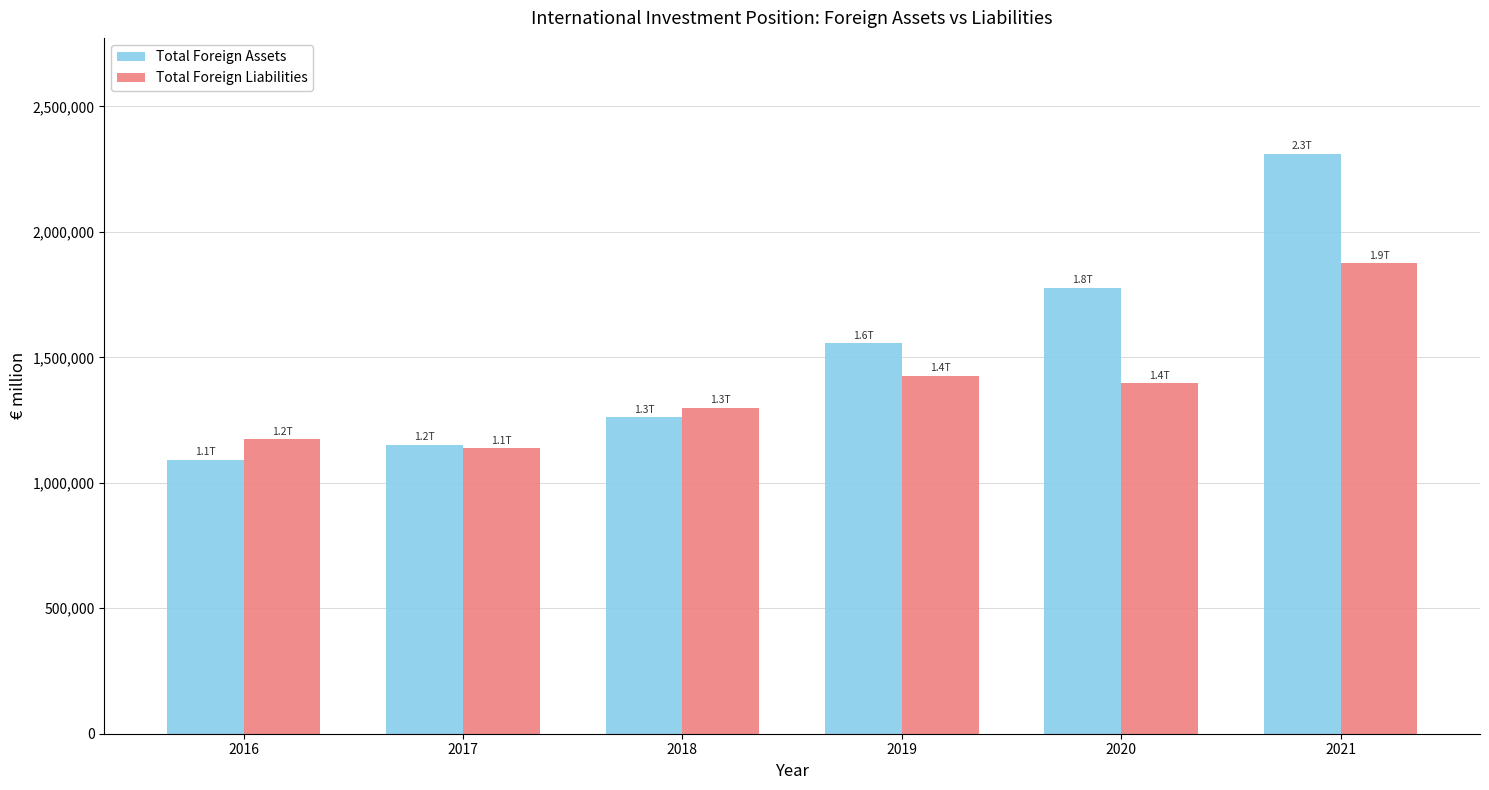

Read the Total Foreign Assets value at 2017.

1151793.5